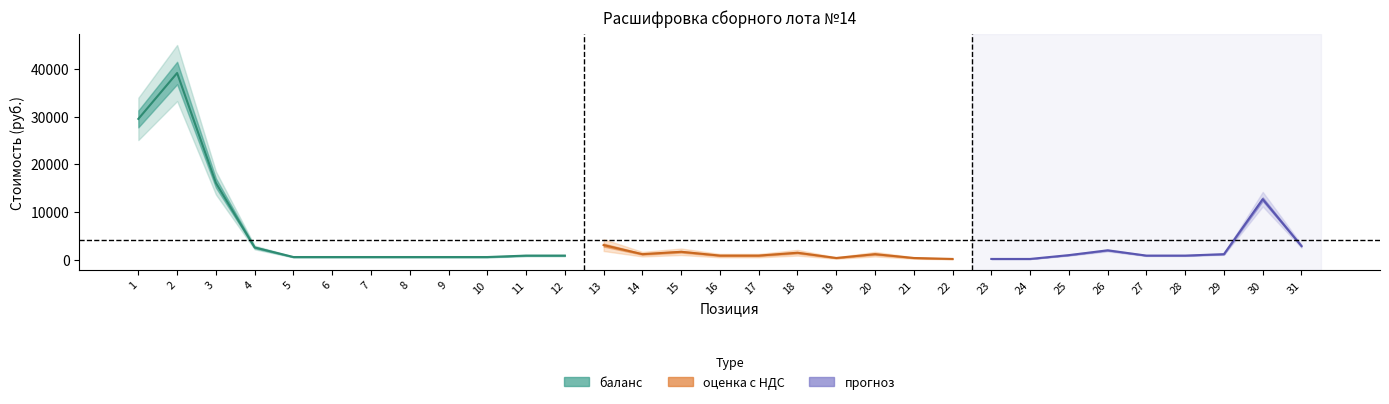

Does the chart display data point markers on the line(s)?

No